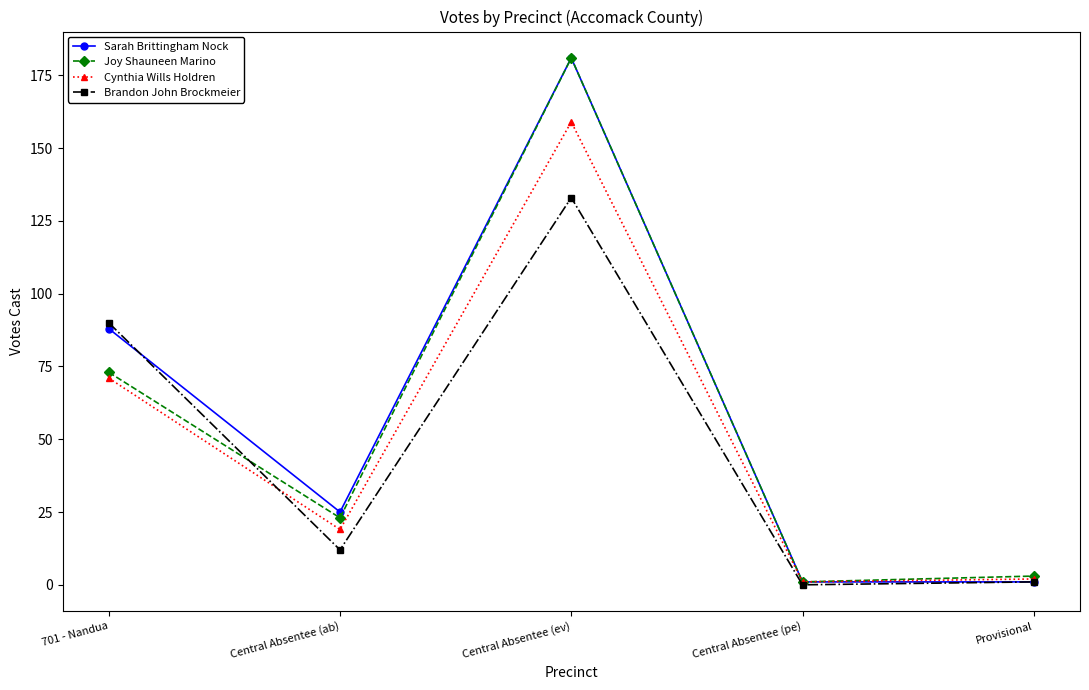

How many lines are shown in the chart?

4